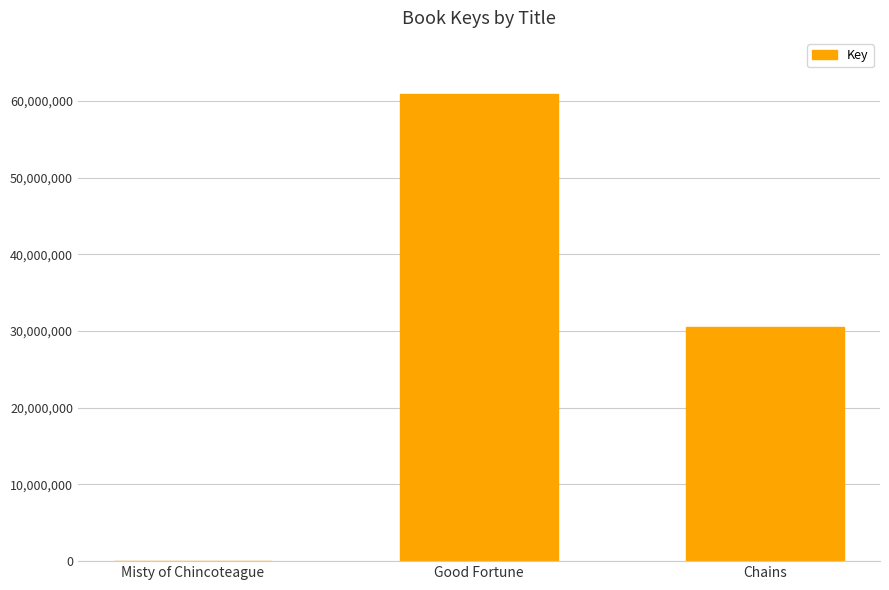

Is it true that the value at Good Fortune is 60934069?

True